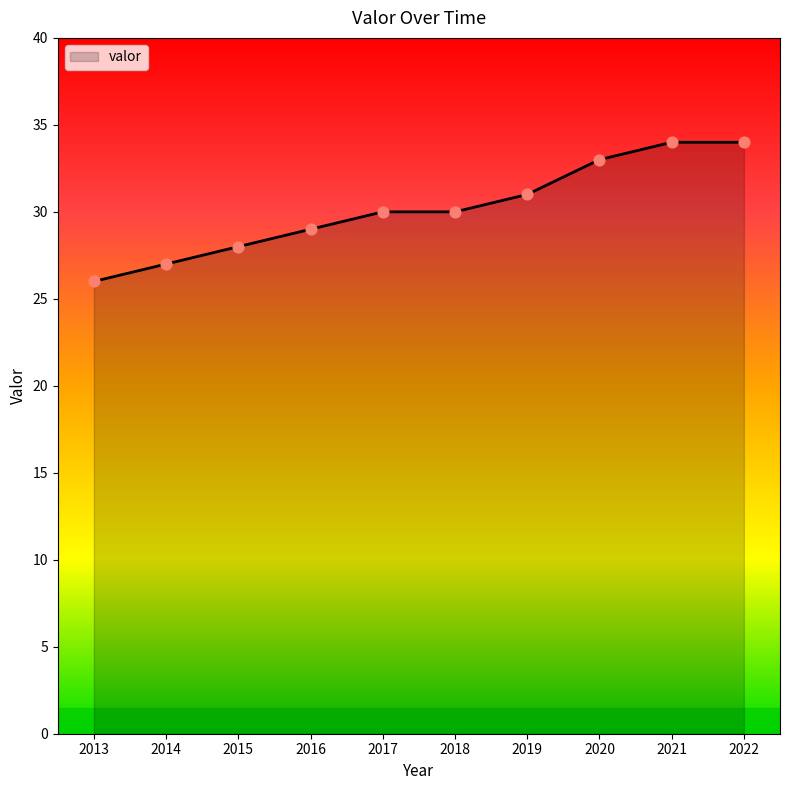

What is the ratio of the value at 2019 to the value at 2016?

1.1